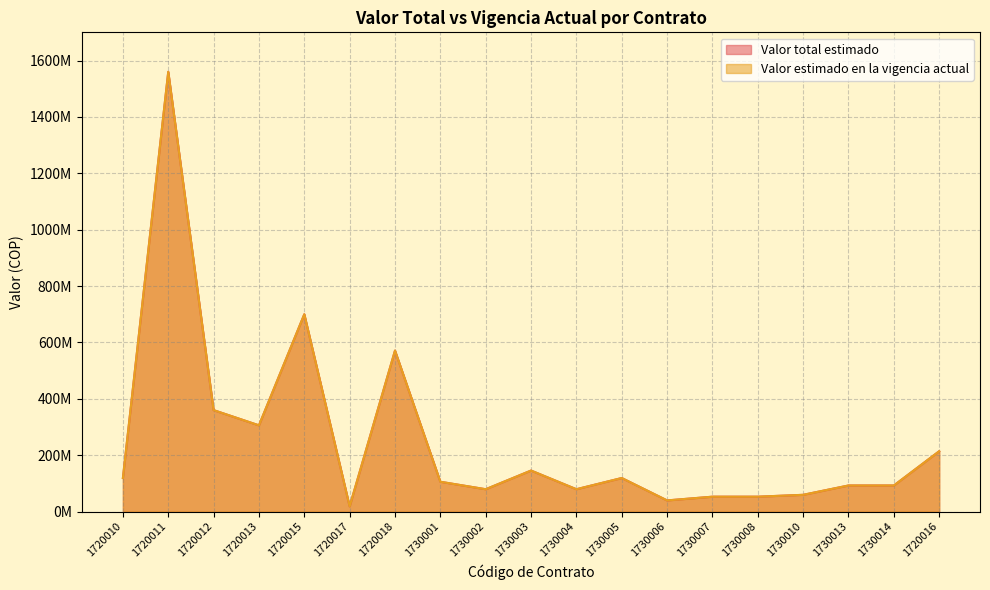

What is the maximum value for Valor total estimado?

1560000000